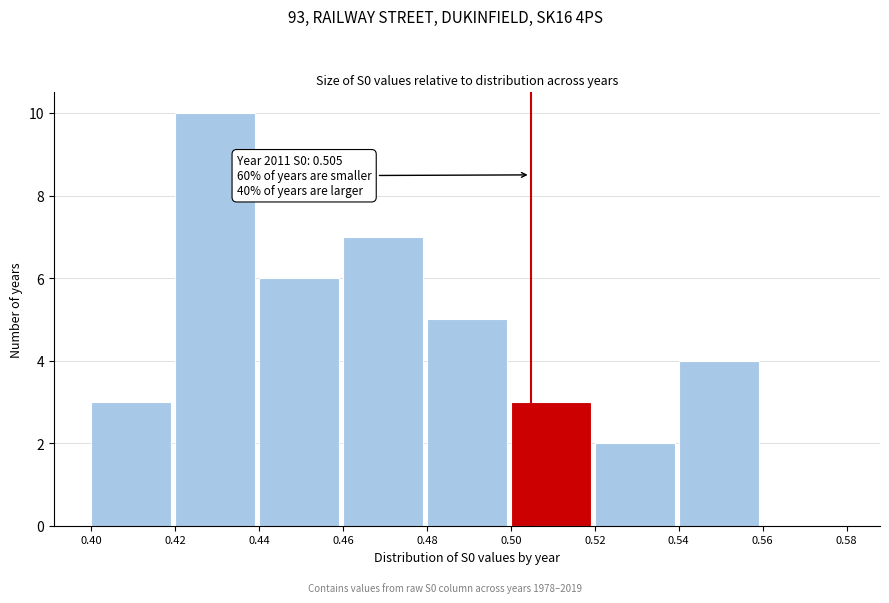

Which range on the x-axis has the tallest bar?

0.42 to 0.44